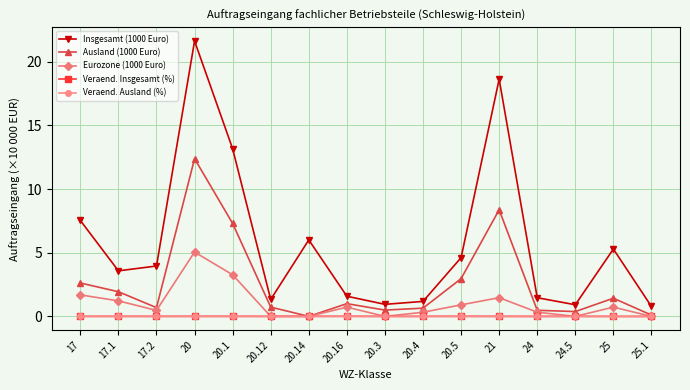

Is the value of Veraend. Insgesamt (%) at 20.14 greater than the value of Ausland (1000 Euro) at 24.5?

No